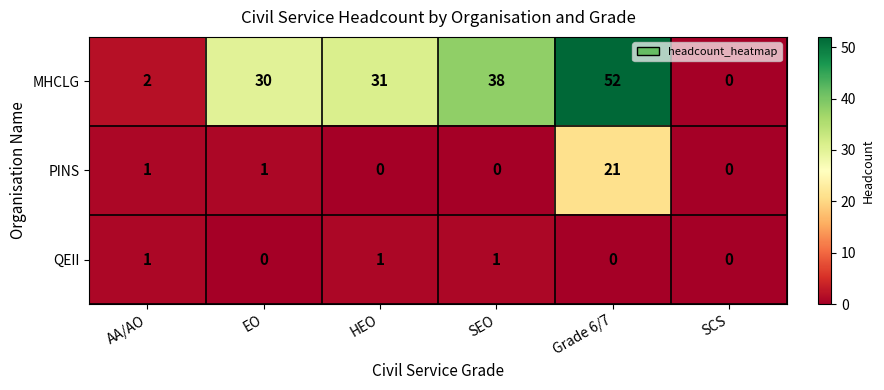

The QEII series shows 0 at Grade 6/7. True or false?

True